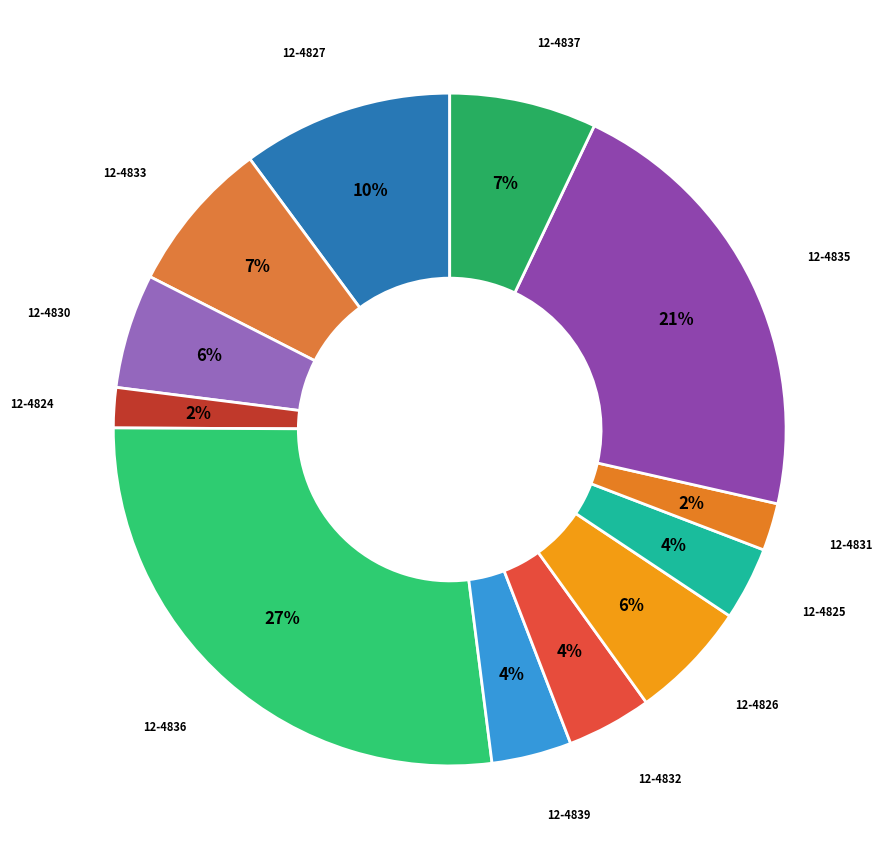

Which category has the biggest portion of the pie?

12-4836